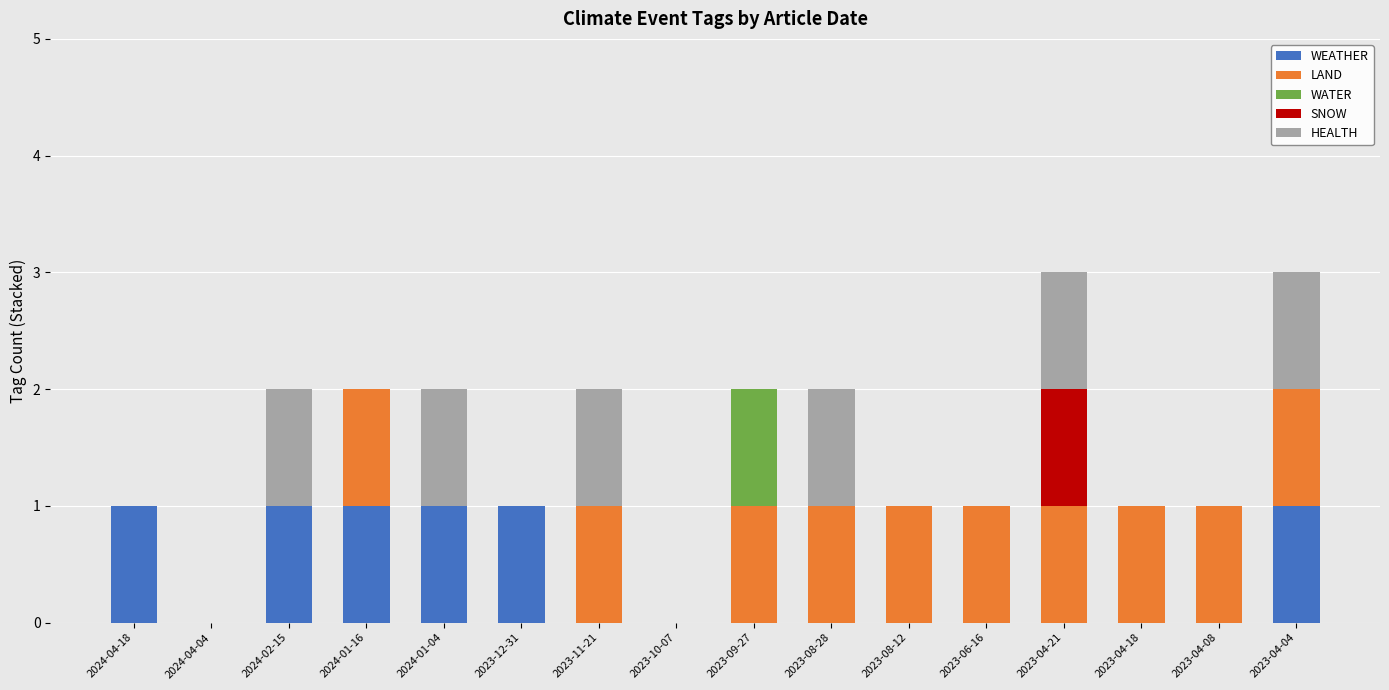

Does the chart contain stacked bars?

Yes